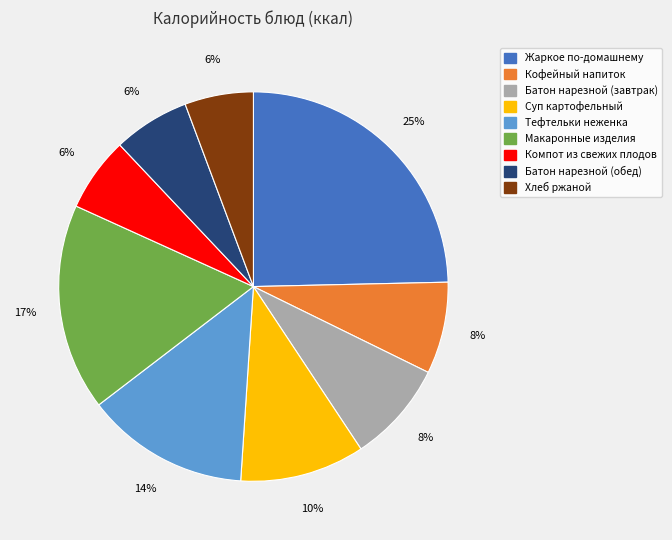

True or false: Тефтельки неженка accounts for 28% of the total.

False